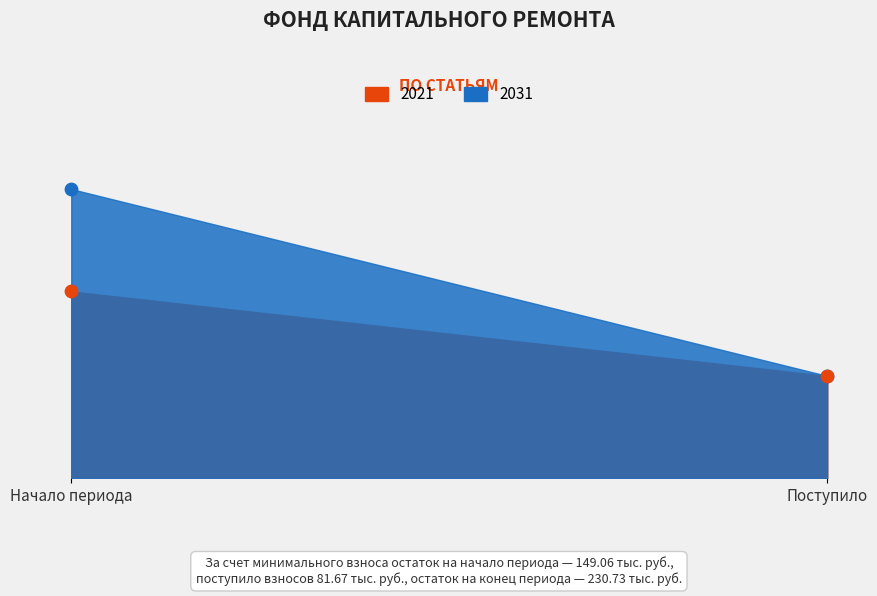

What is the total value across all series at Начало периода?

379.8